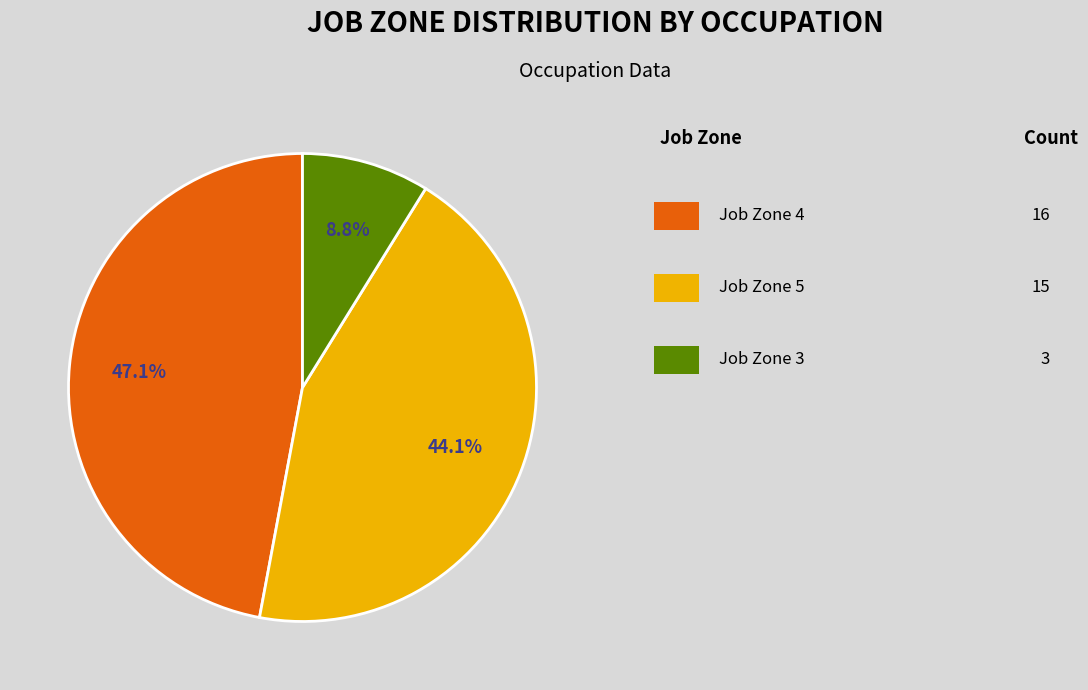

Is there any slice that represents more than half of the pie?

No